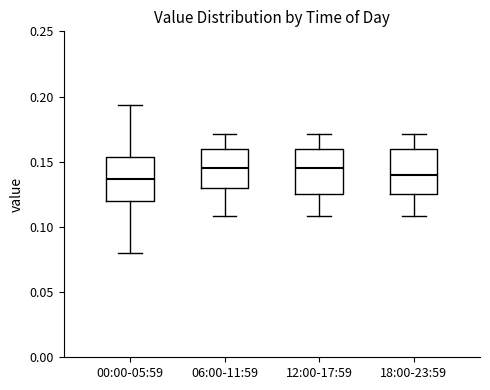

Where does the median line of the box for 18:00-23:59 sit on the y-axis? The values are not printed on the chart, so give them approximately, as read against the axis.

0.140